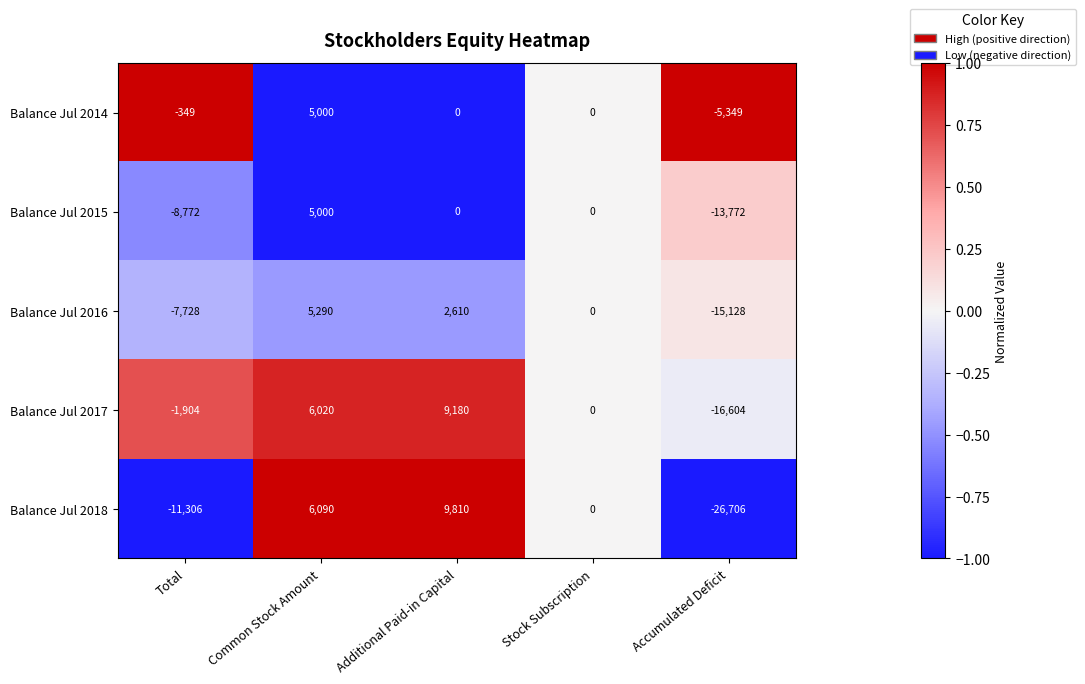

What is the difference between the second highest and minimum values in the Balance Jul 2016 series?

17738